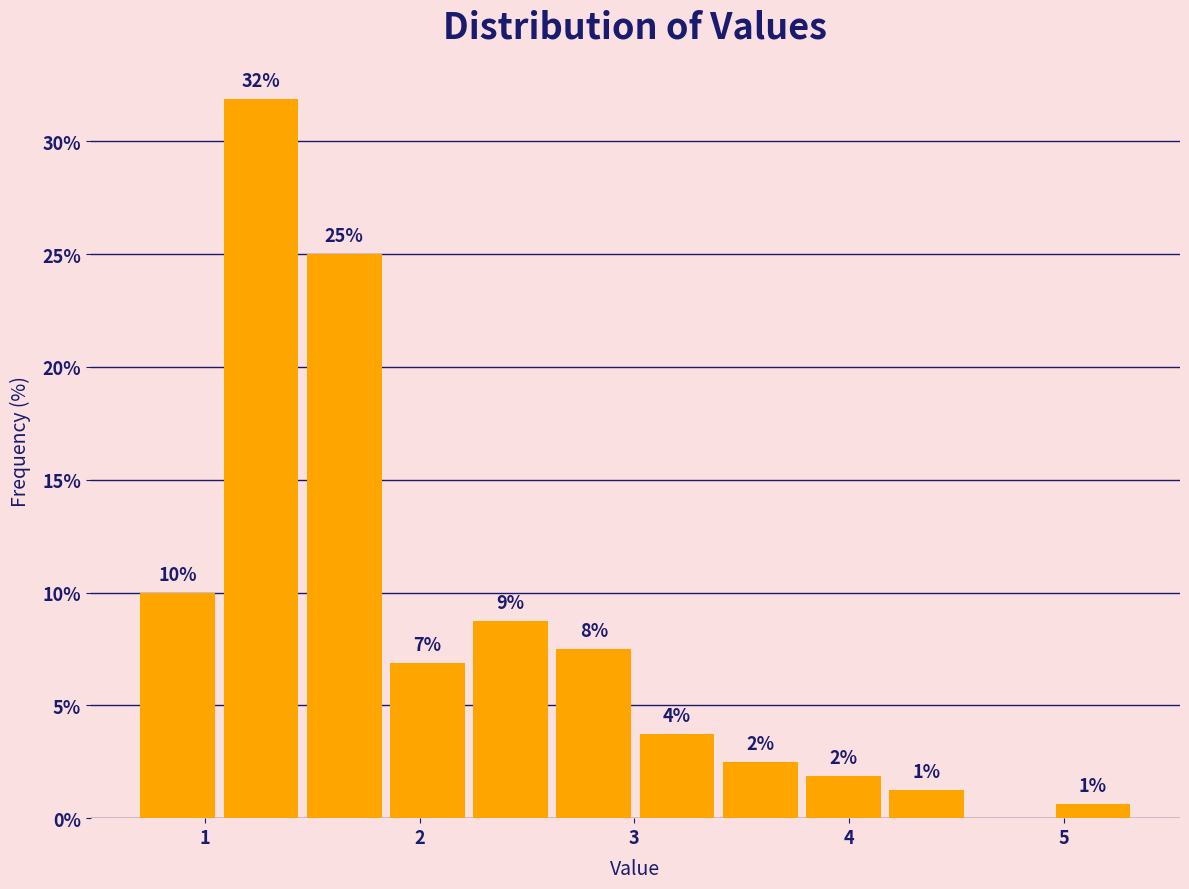

Around what value on the x-axis is the tallest bar? Give the approximate position of its centre, as read against the axis.

1.3